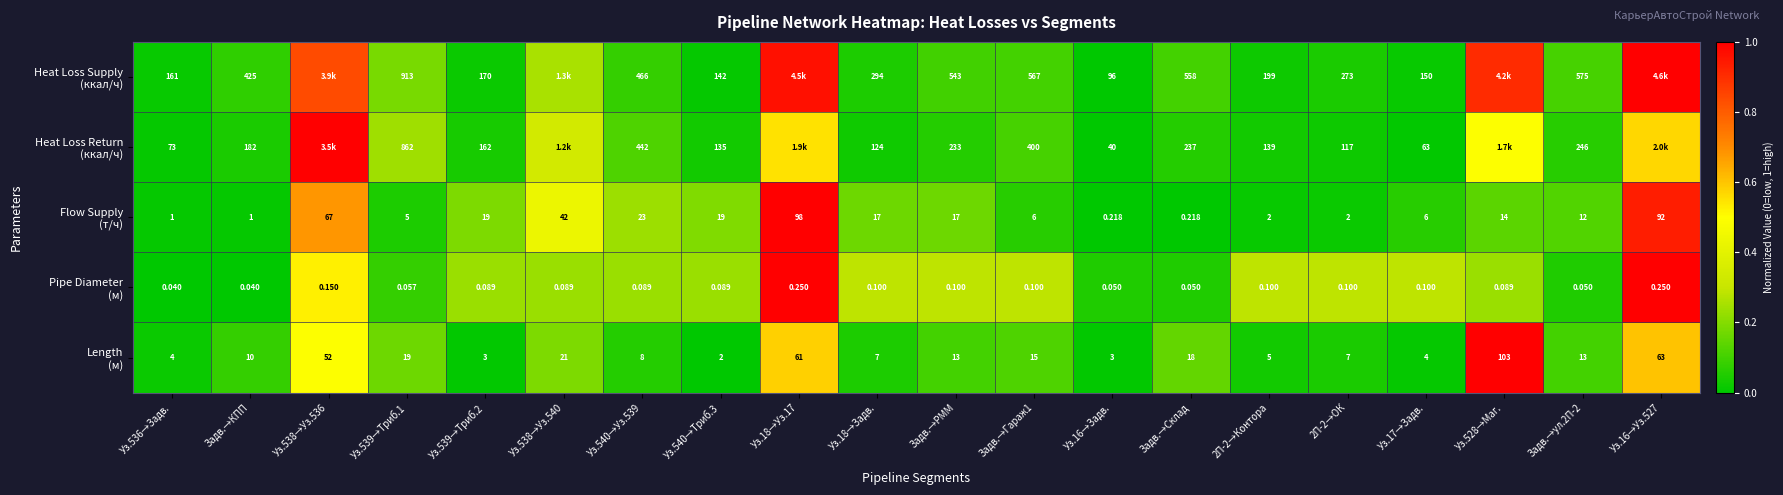

Which category has the highest value across all series?

Уз.16→Уз.527